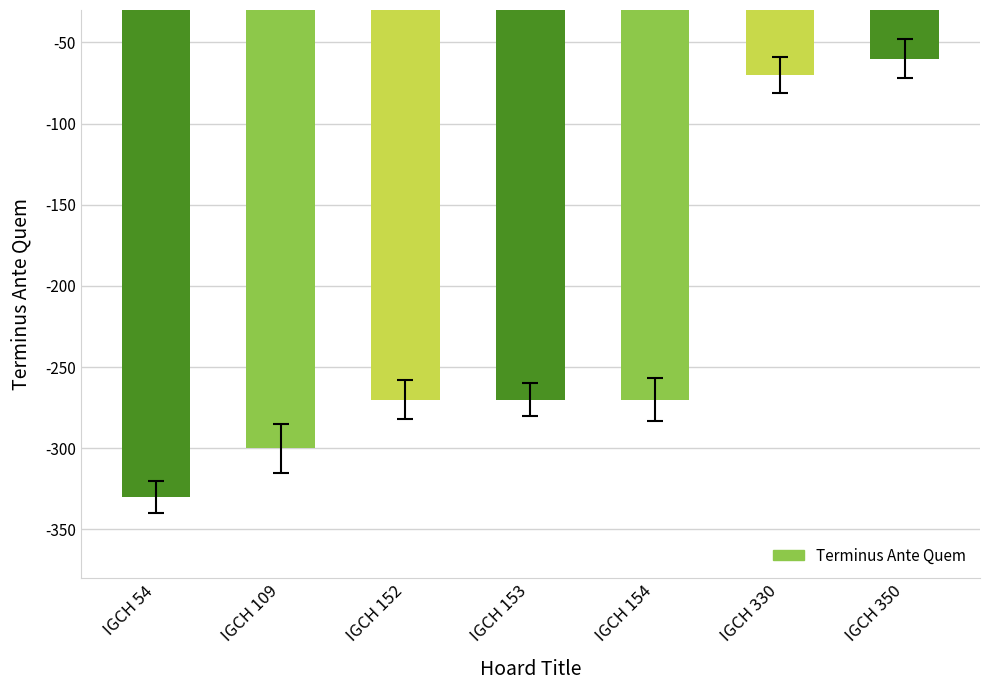

The chart shows a value of -105 at IGCH 330. True or false?

False